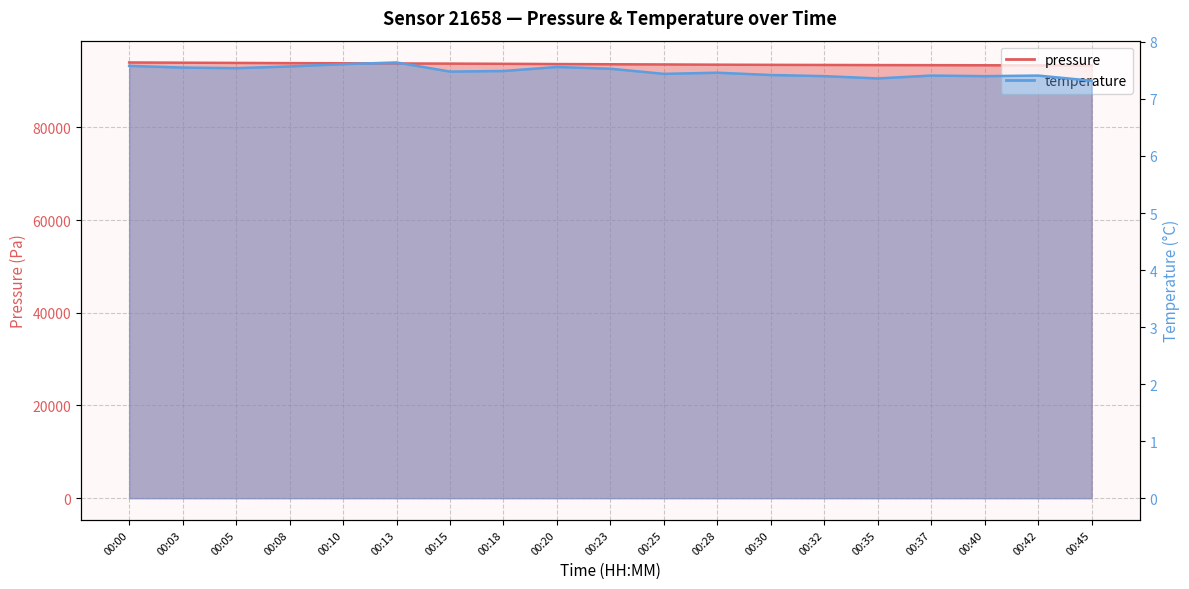

What is the total value across all series at 00:23?

93617.1